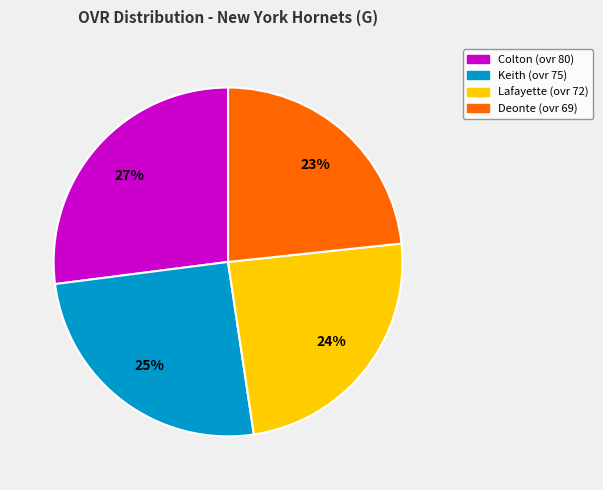

What is the ratio of the value at Lafayette to the value at Colton?

0.9